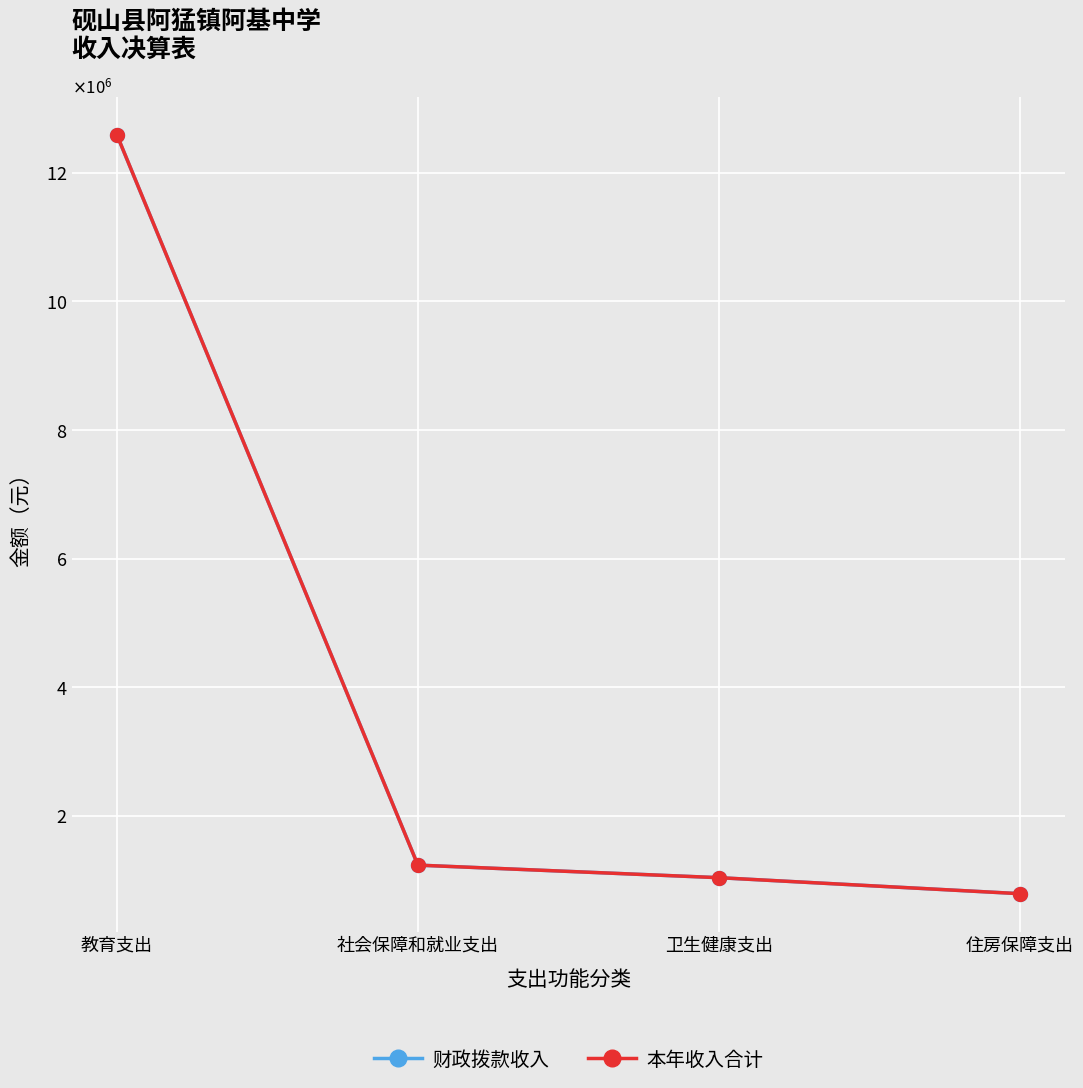

Which has a higher value, 卫生健康支出 or 教育支出?

教育支出